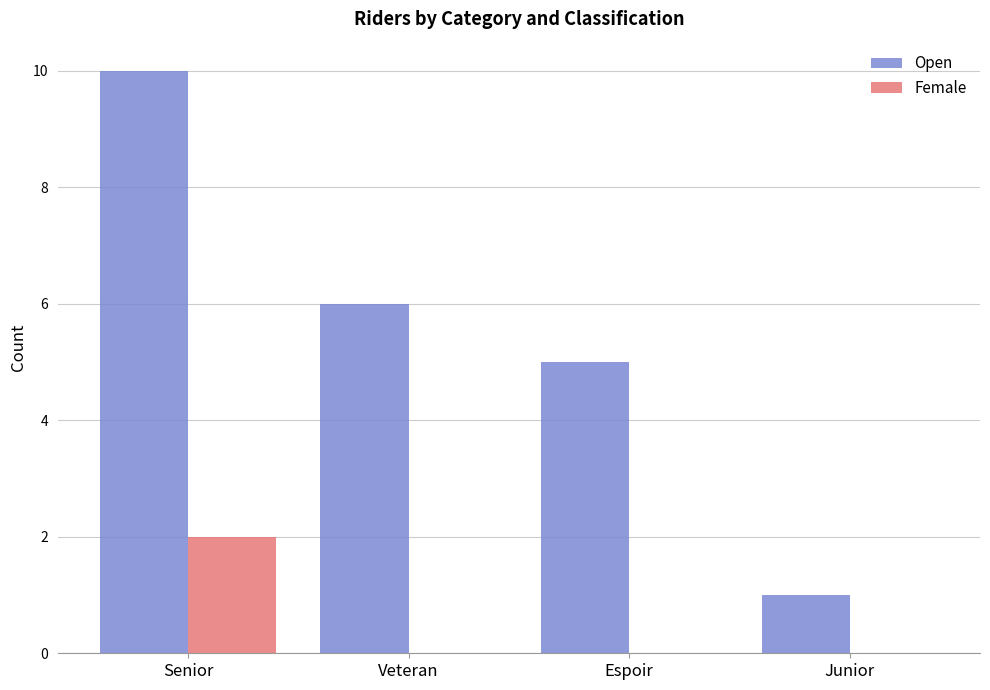

Which series has the largest total across all categories?

Open